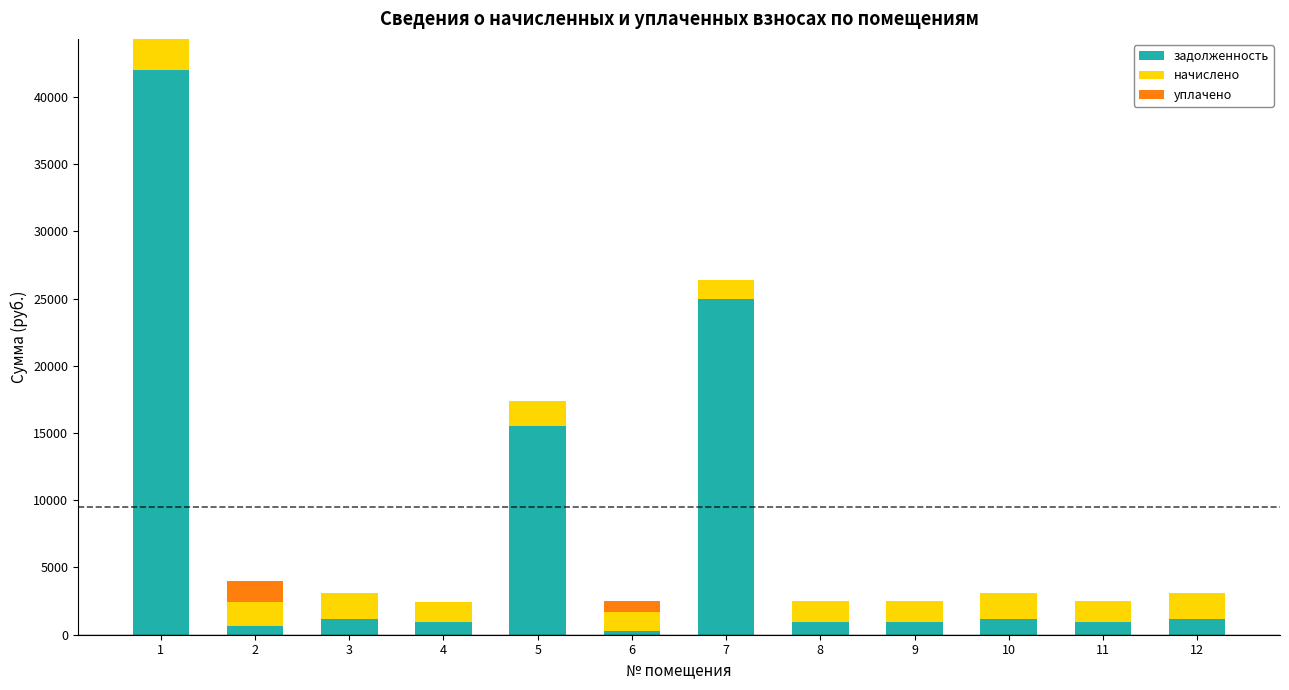

Read the задолженность value at 9.

930.0